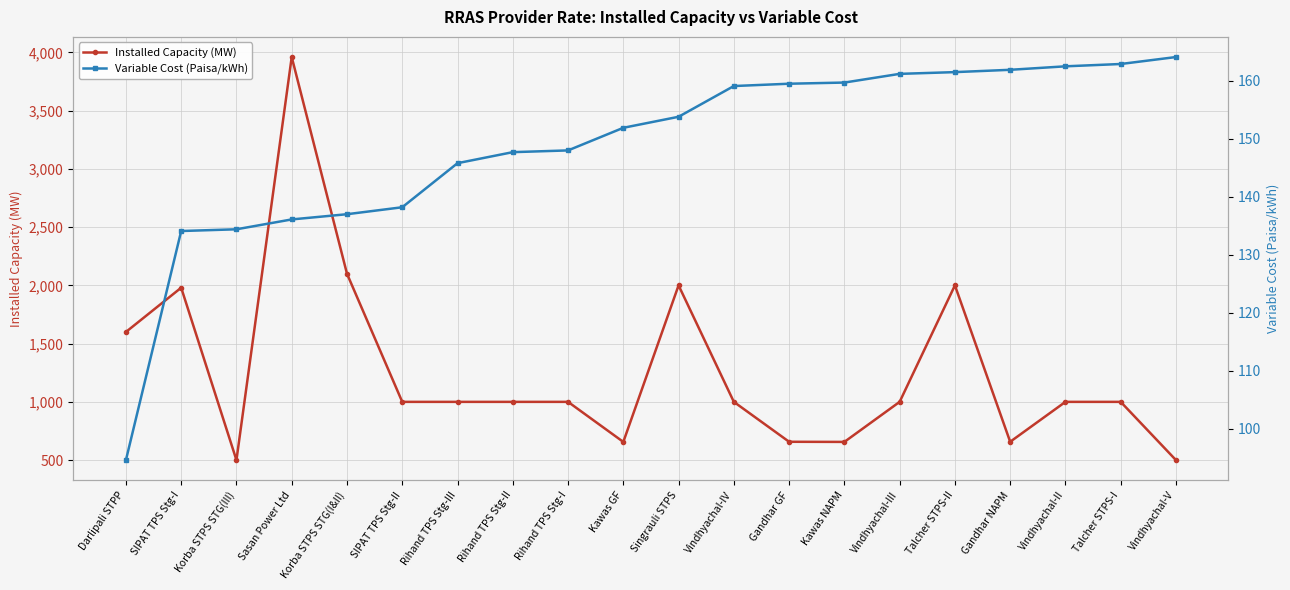

What value does the Variable Cost (Paisa/kWh) series have at Korba STPS STG(III)?

134.4